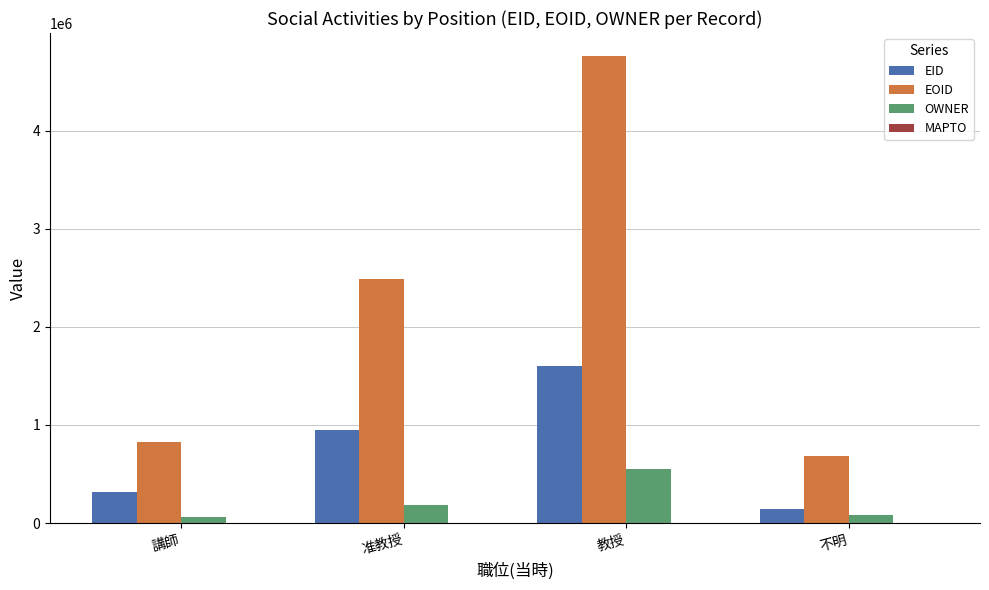

What is the label of the 4th bar from the left?

不明